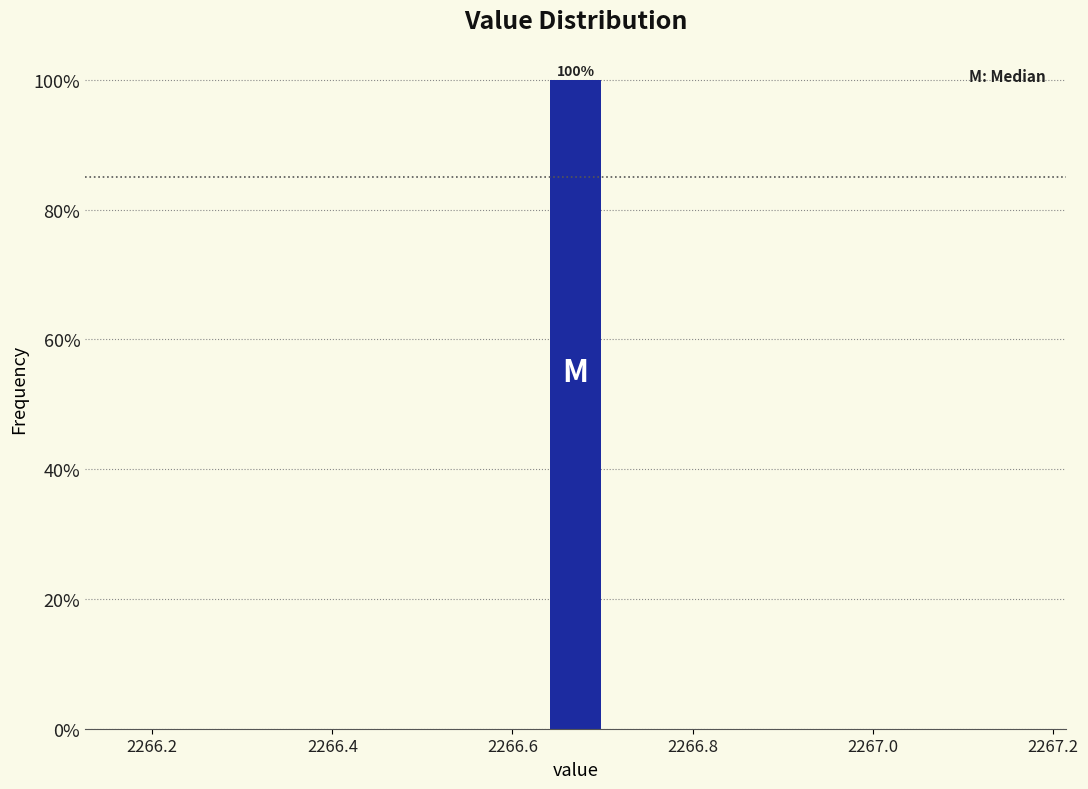

Around what value on the x-axis is the tallest bar? Give the approximate position of its centre, as read against the axis.

2266.68